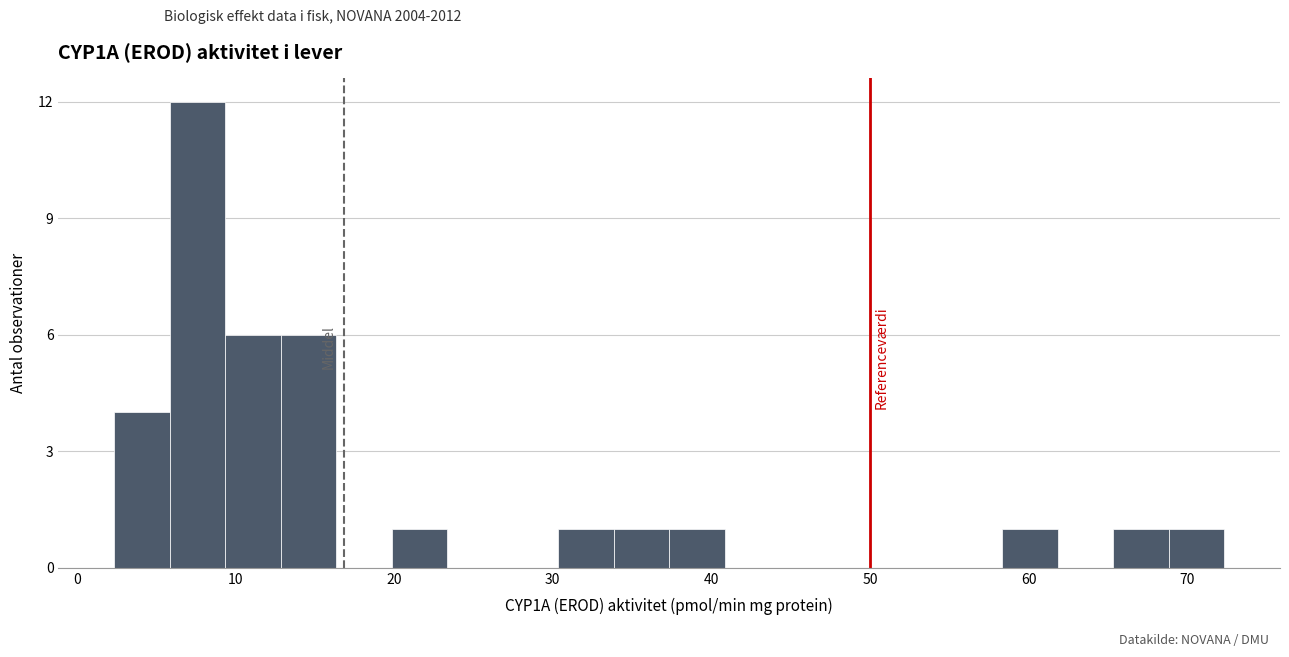

Around what value on the x-axis is the tallest bar? Give the approximate position of its centre, as read against the axis.

8